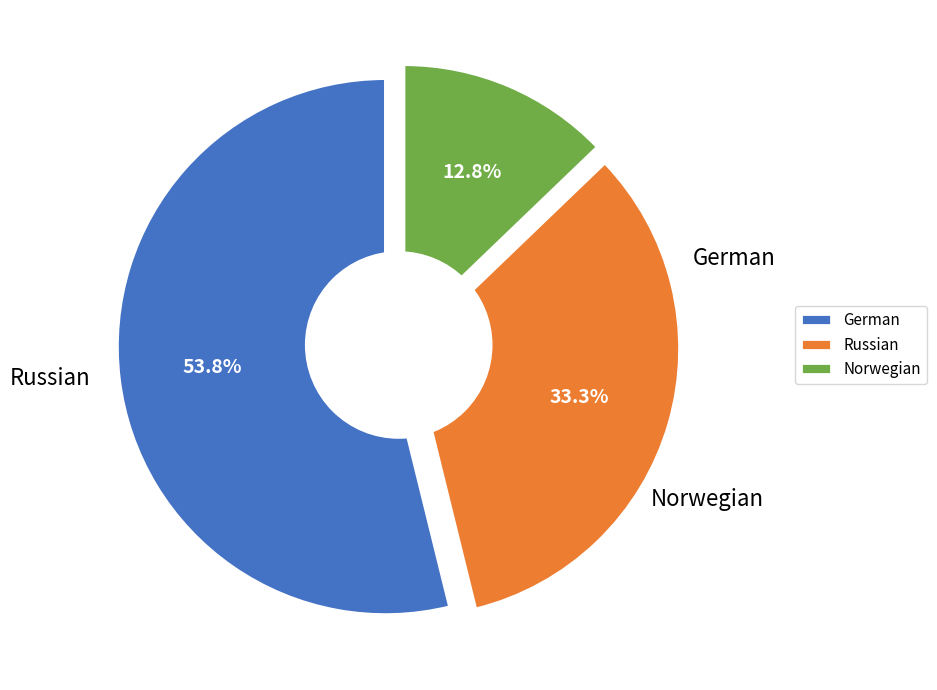

To the nearest percent, what is the difference between the Norwegian and German slice percentages?

41%